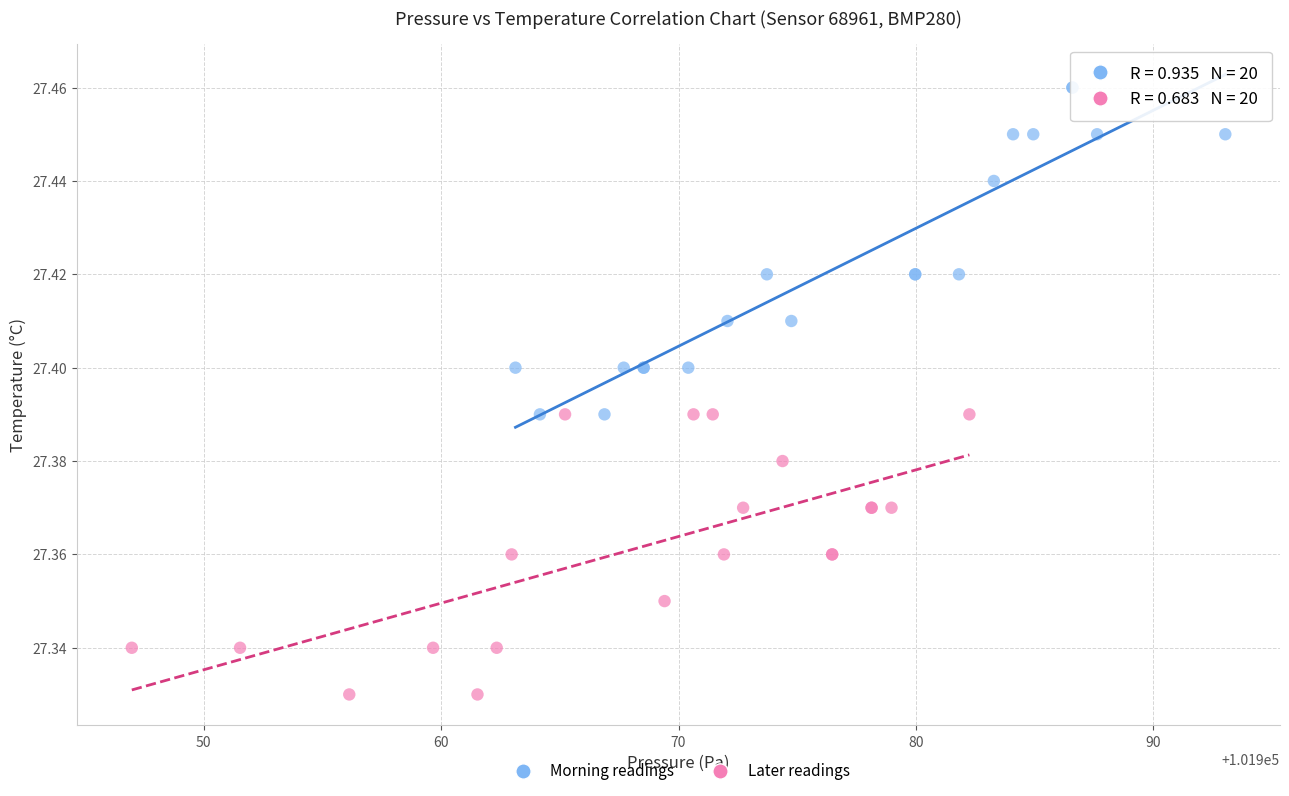

Which series has the largest Y range (max minus min)?

Morning readings